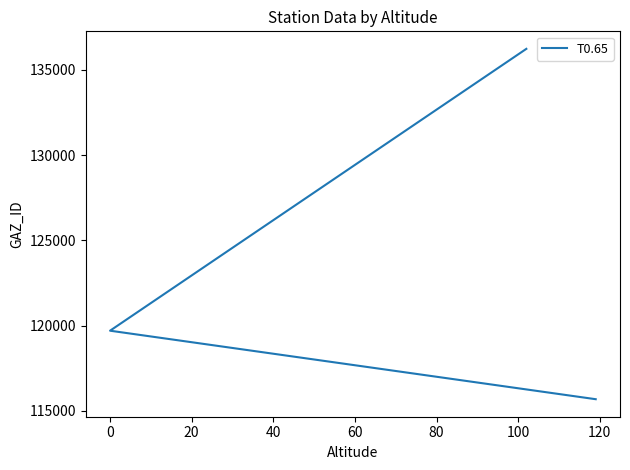

What is the difference between the maximum and minimum values?

20549